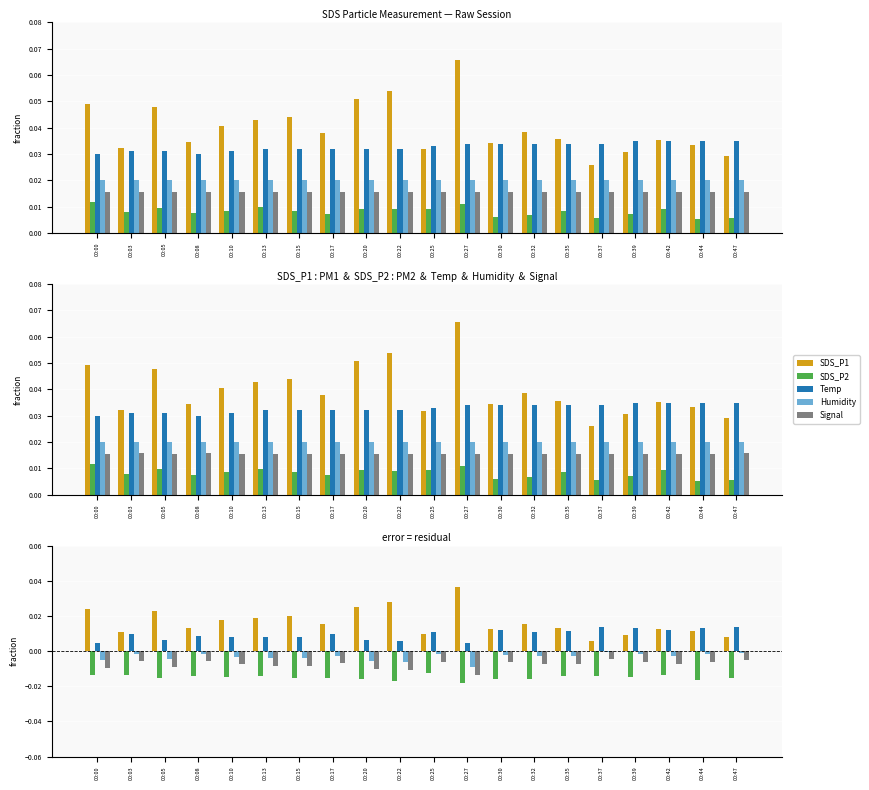

True or false: SDS_P2 has a value of -0.0 at 00:03.

True